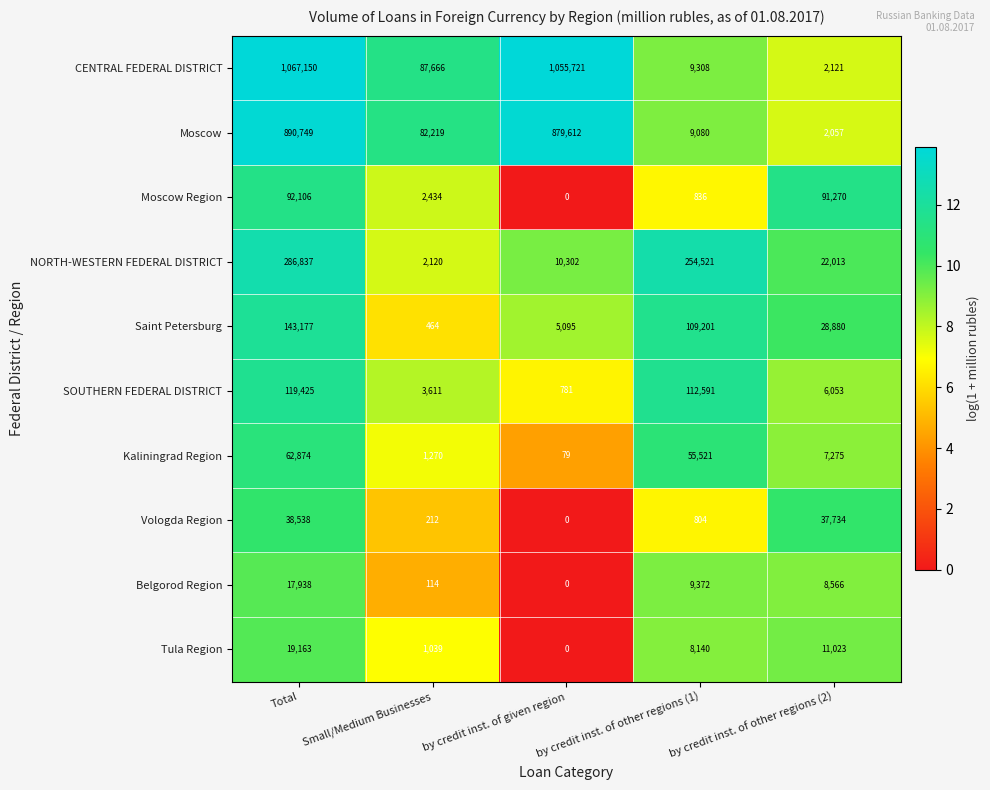

At which category does the chart reach its minimum across all series?

by credit inst. of given region